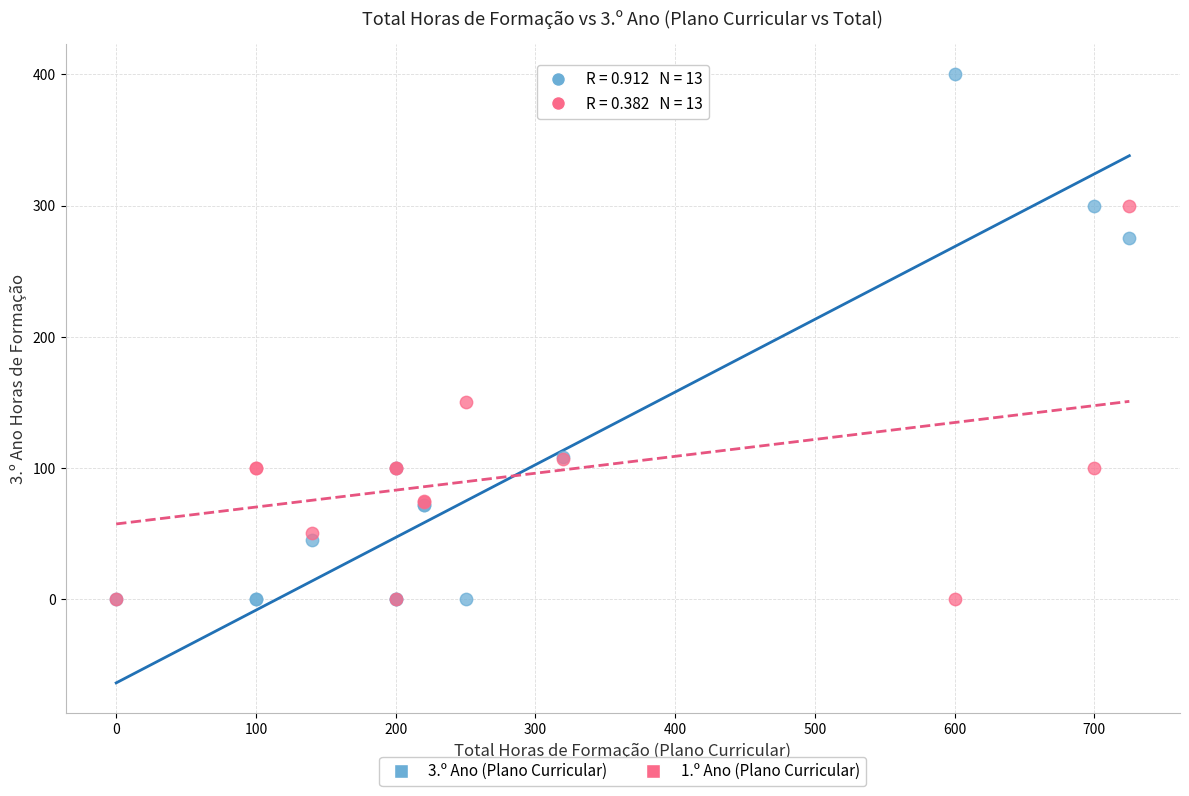

Across all series, what Y value is closest to 200?

150